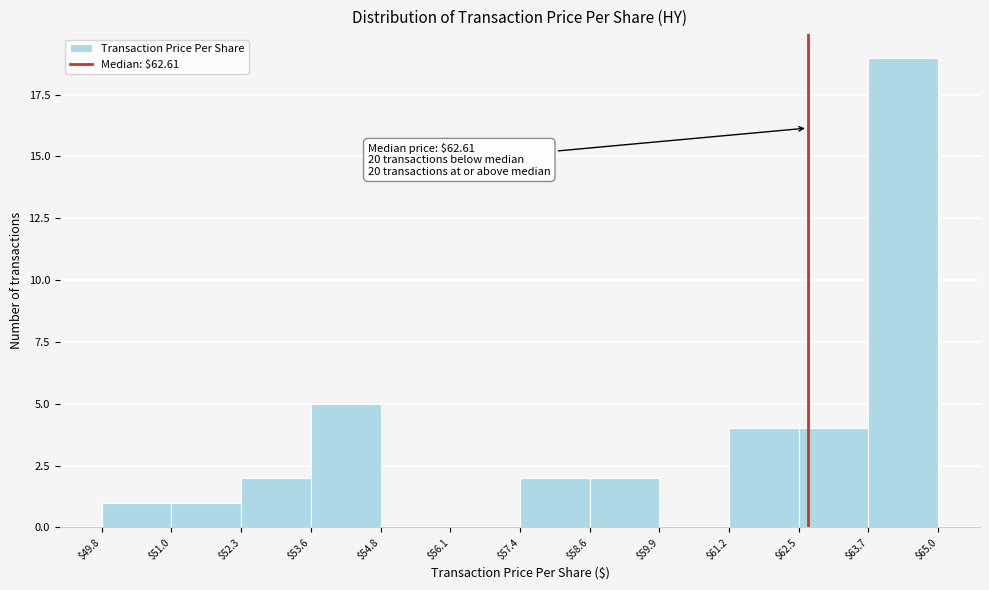

Over which range of the x-axis is the bar tallest?

$63.7 to $65.0